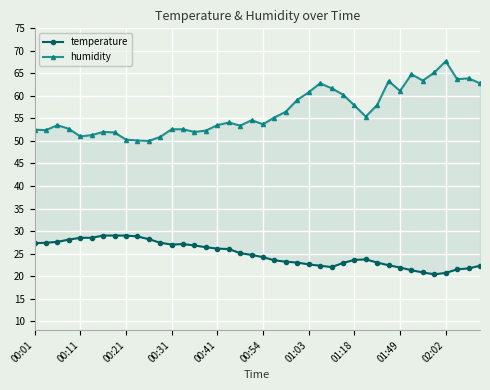

At how many categories does at least one series exceed 28?

40